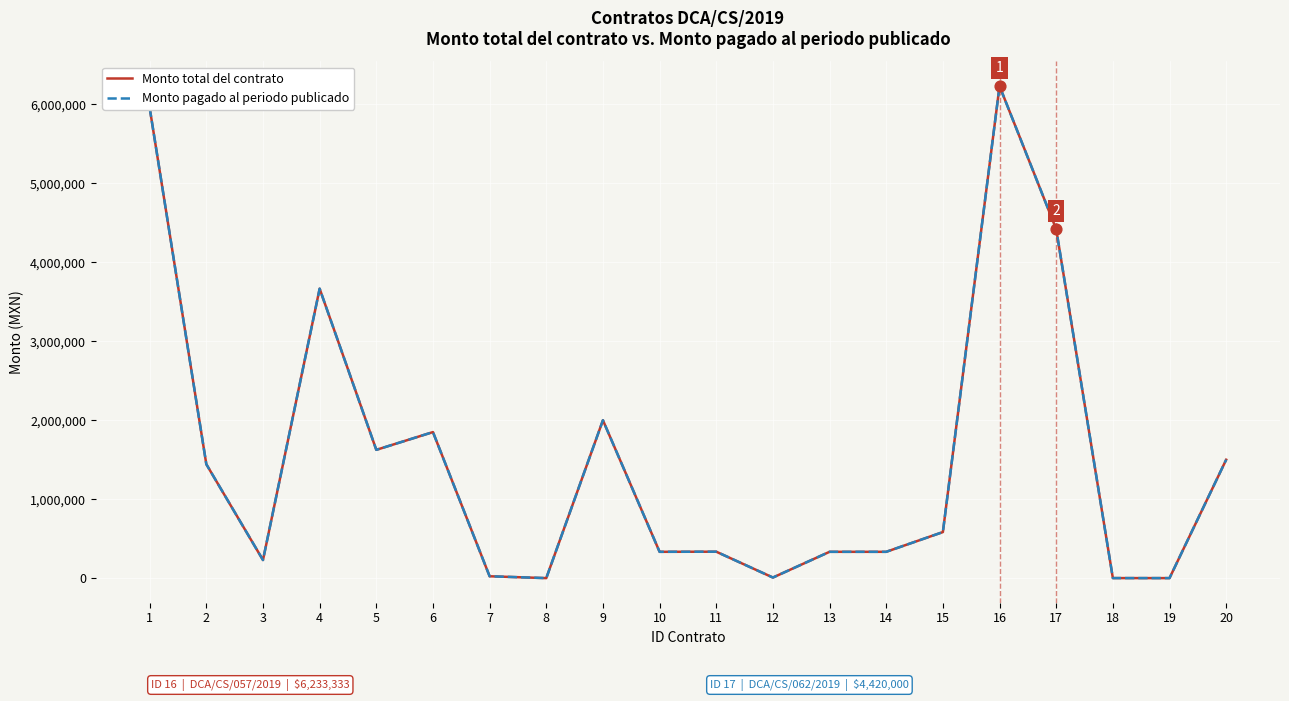

At how many categories does at least one series exceed 1532006?

7